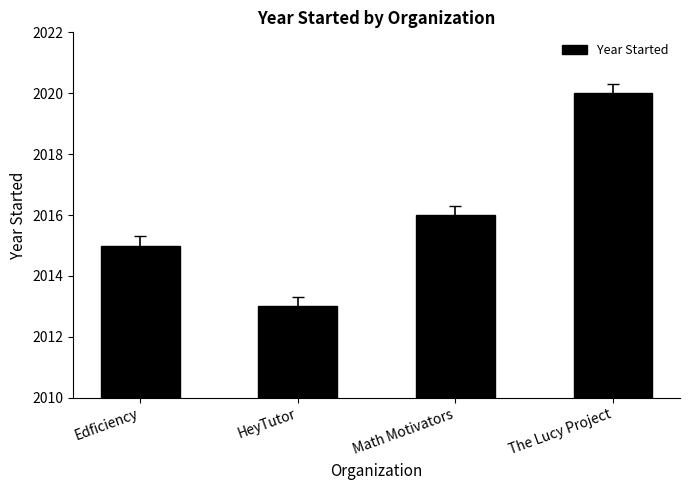

List the labels in order of value, largest first.

The Lucy Project, Math Motivators, Edficiency, HeyTutor